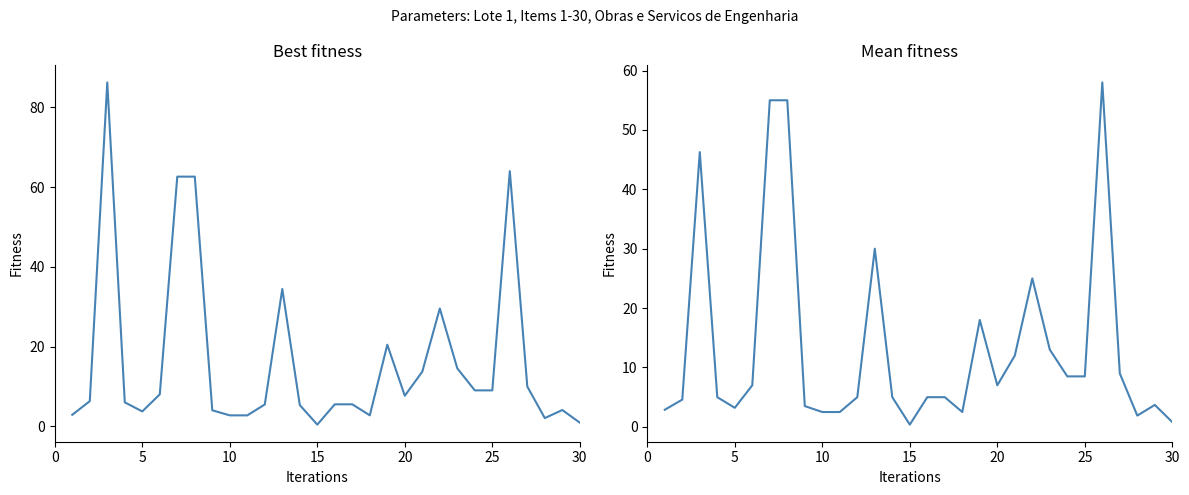

What is the average value of the Quantity (Mean) series?

13.5